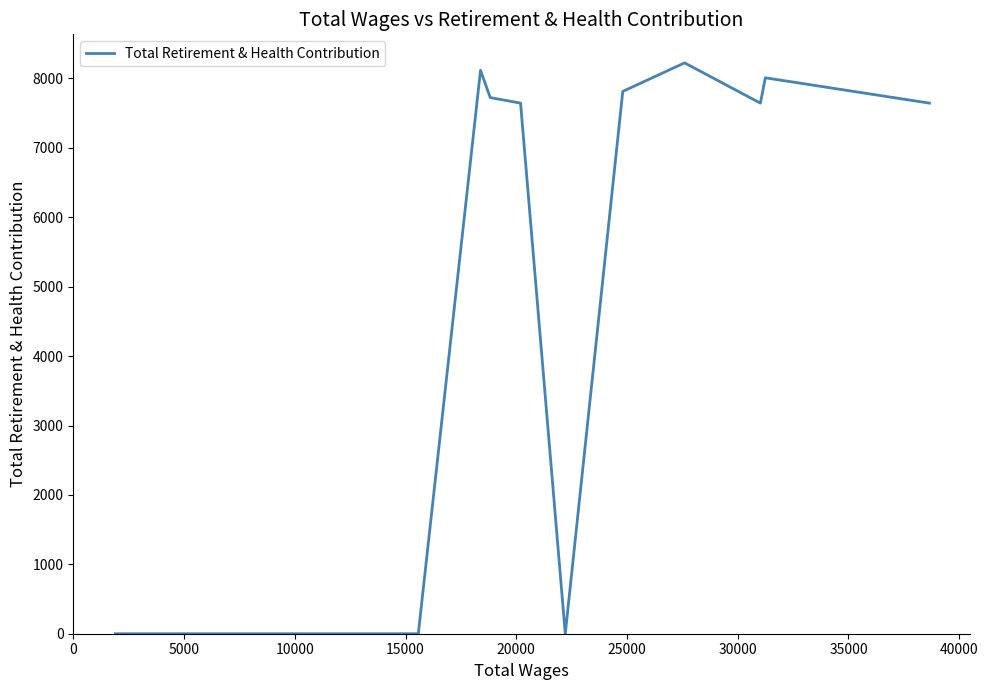

True or false: there are more than 2 points higher than both neighbors.

True